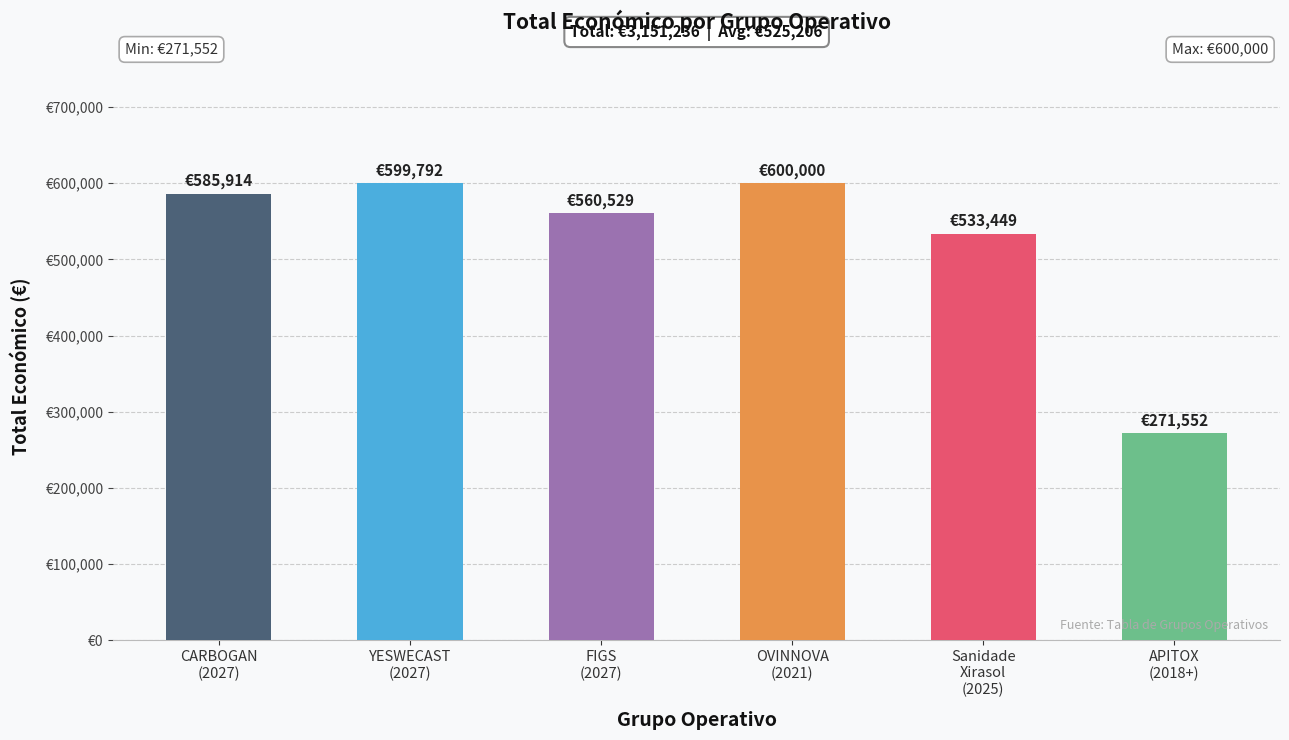

What is the value of the 5th bar from the left?

533449